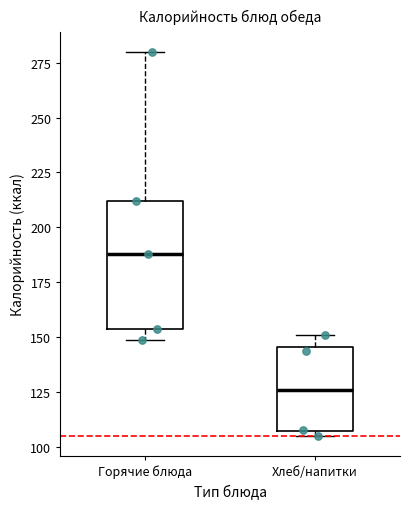

Which box has the highest median line?

Горячие блюда